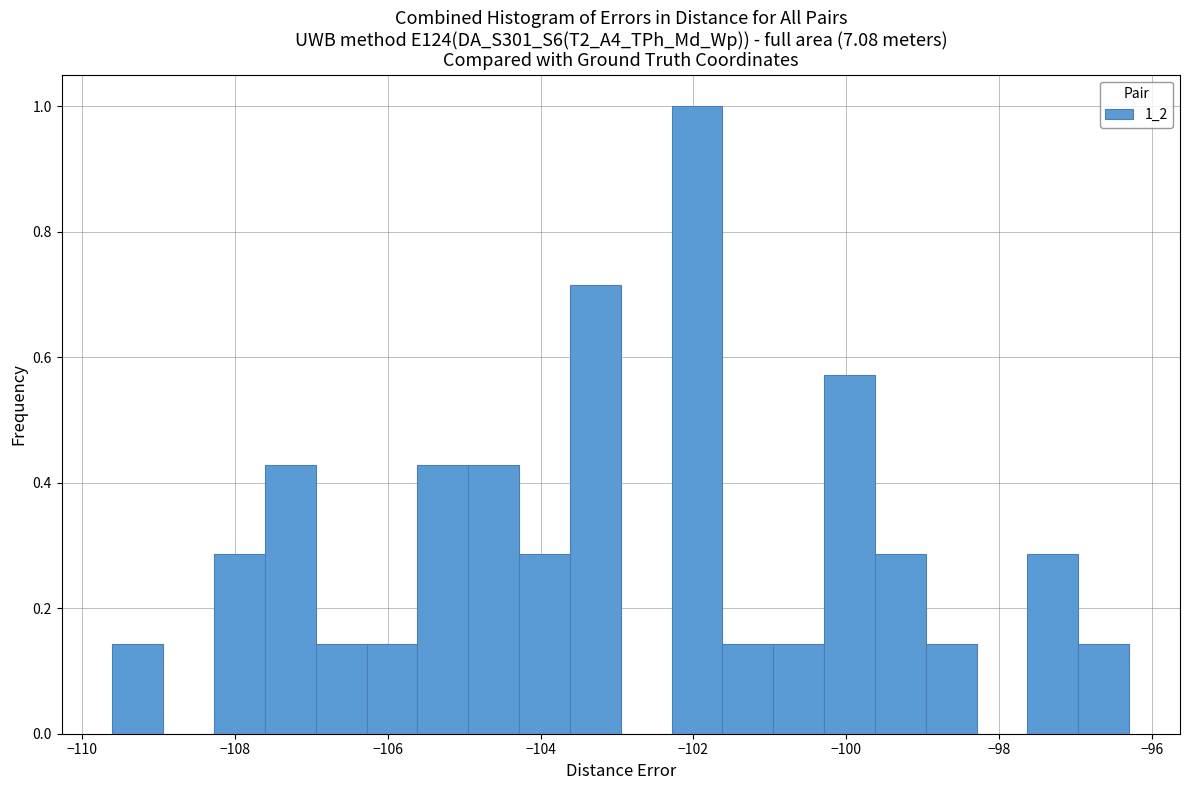

Around what value on the x-axis is the tallest bar? Give the approximate position of its centre, as read against the axis.

-102.0